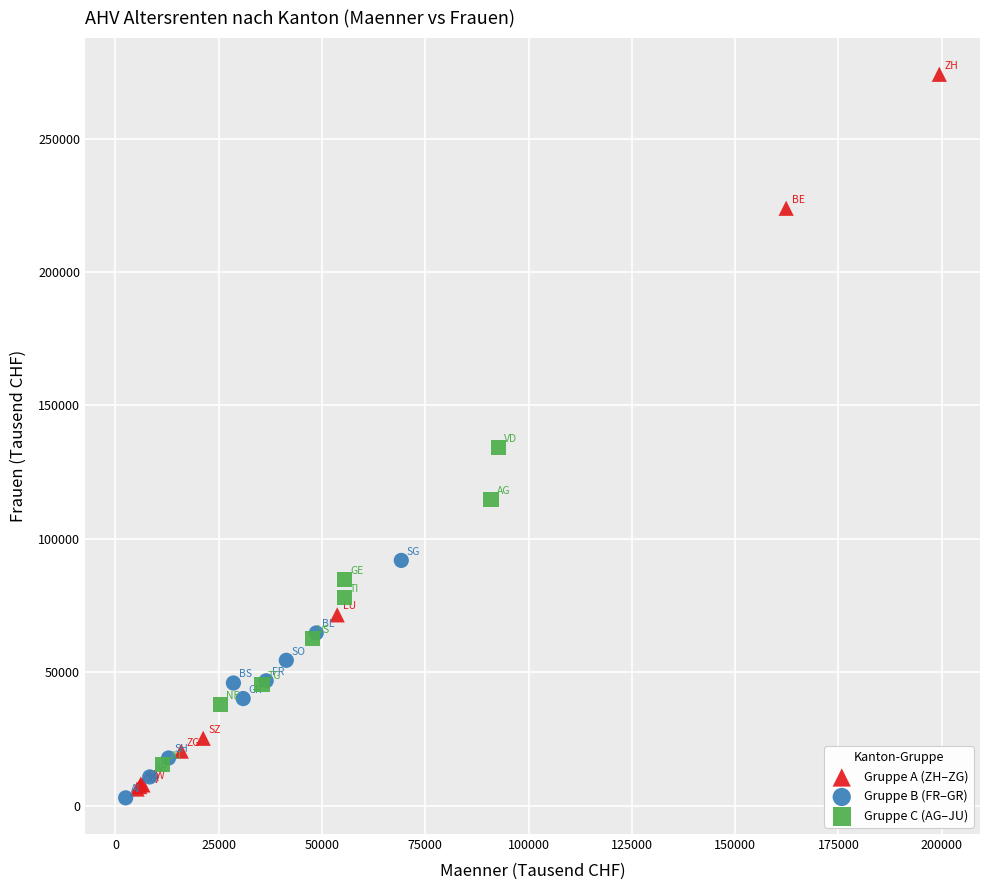

Which series reaches the maximum Y coordinate?

Gruppe A (ZH–ZG)